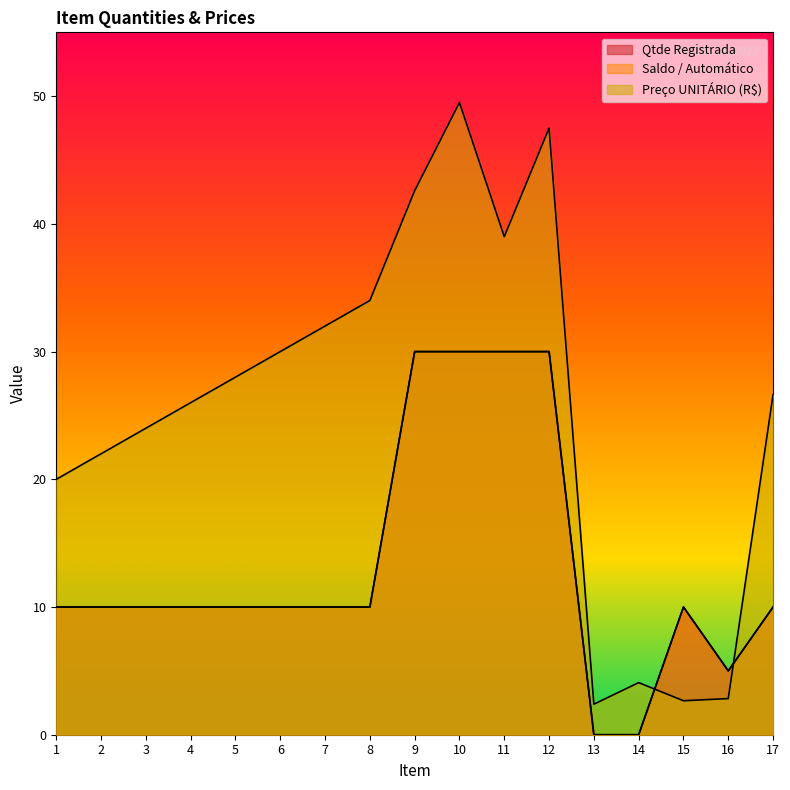

The value of Qtde Registrada at 8 is 10.0. True or false?

True